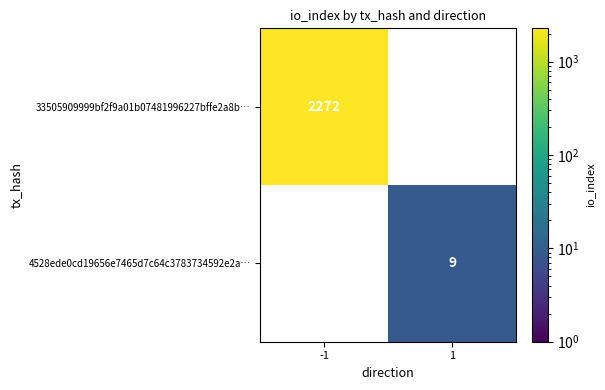

Is it true that 4528ede0cd19656e7465d7c64c3783734592e2a… equals 6.0 at 1?

False